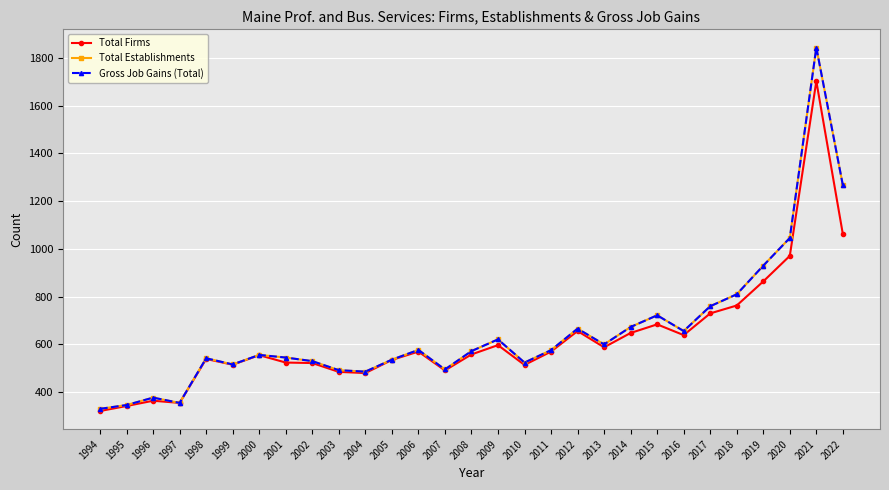

At which label does Total Firms first exceed 558?

2006